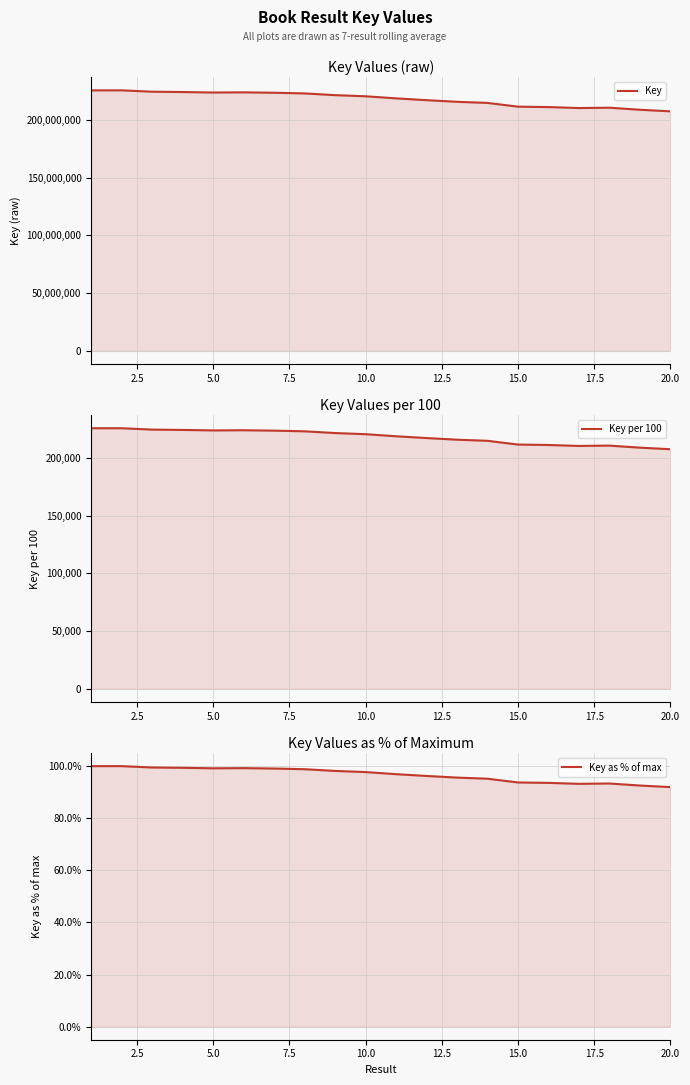

Reading right to left, extract all data points from this chart.

Key: 207426885.0	208784091.6	210552240.9	210268594.7	211104955.6	211465375.0	214711773.7	215677360.1	217090361.4	218648110.7	220453741.7	221436726.3	222929359.9	223517143.9	223861450.3	223717066.6	224134674.8	224414719.3	225604498.0	225604541.0
Key per 100: 207426.9	208784.1	210552.2	210268.6	211105.0	211465.4	214711.8	215677.4	217090.4	218648.1	220453.7	221436.7	222929.4	223517.1	223861.5	223717.1	224134.7	224414.7	225604.5	225604.5
Key as % of max: 92.0	92.6	93.3	93.2	93.6	93.7	95.2	95.6	96.2	96.9	97.7	98.2	98.8	99.1	99.2	99.2	99.4	99.5	100.0	100.0